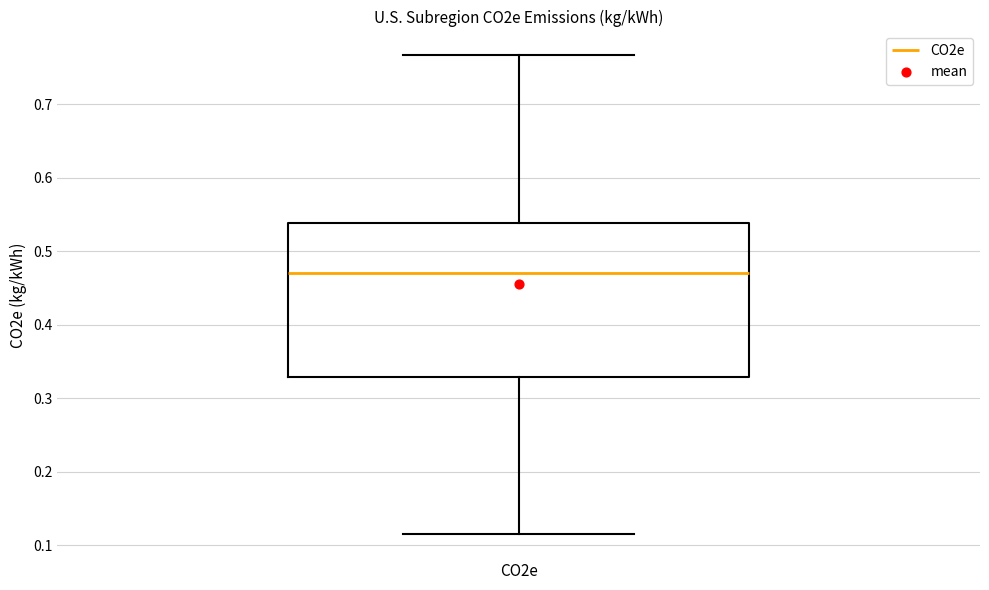

Where is the upper edge of the box for CO2e on the y-axis? The values are not printed on the chart, so give them approximately, as read against the axis.

0.54